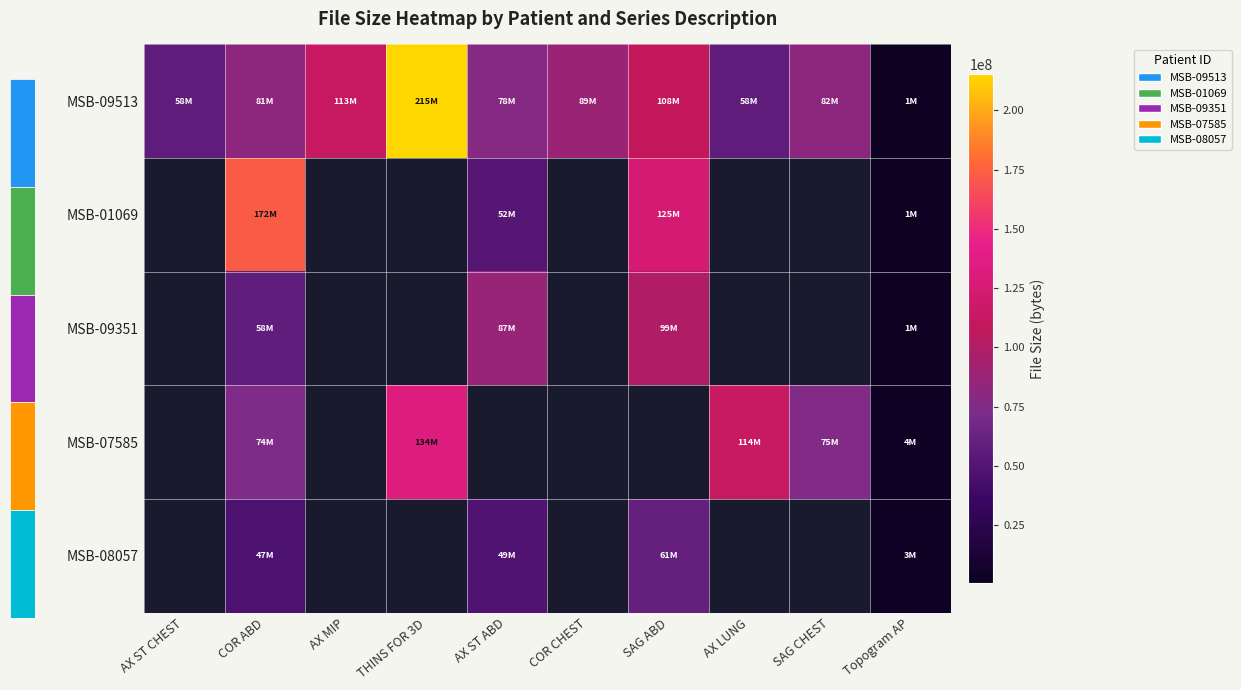

At which category is the sum across all series the highest?

COR ABD